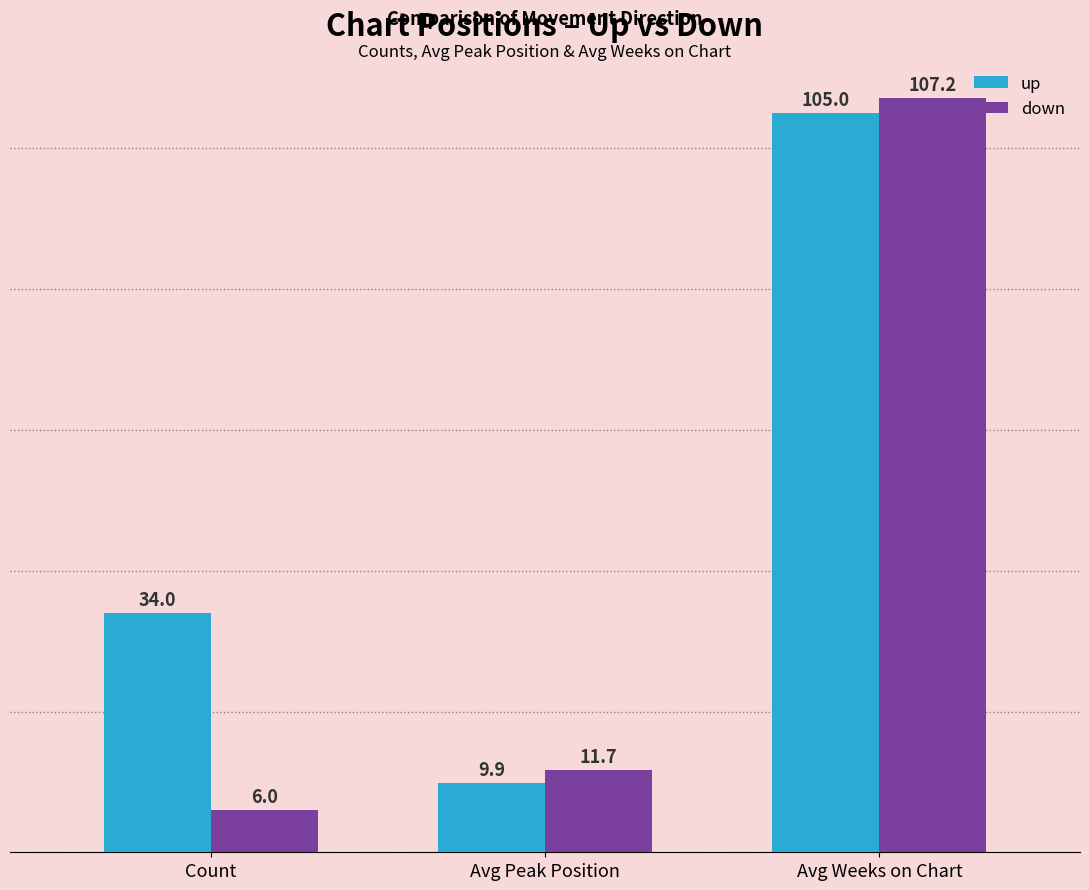

List the labels in order of up value, smallest first.

Avg Peak Position, Count, Avg Weeks on Chart